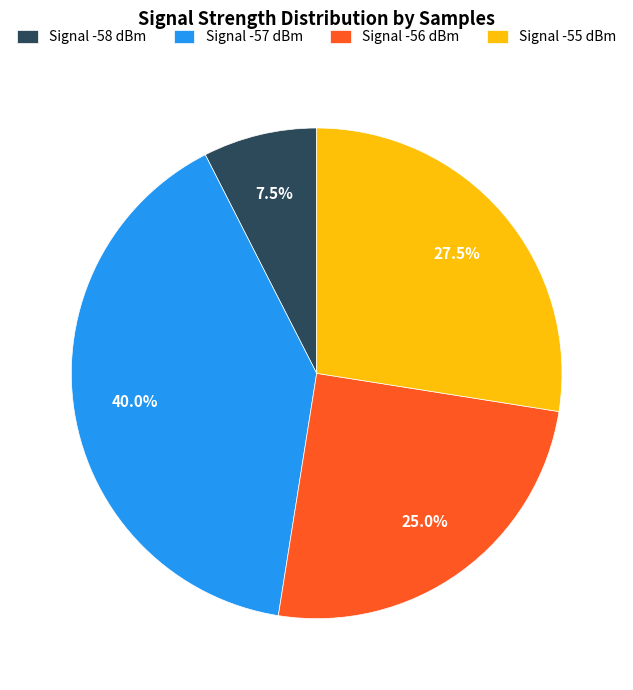

Between Signal -57 dBm and Signal -55 dBm, which is larger?

Signal -57 dBm